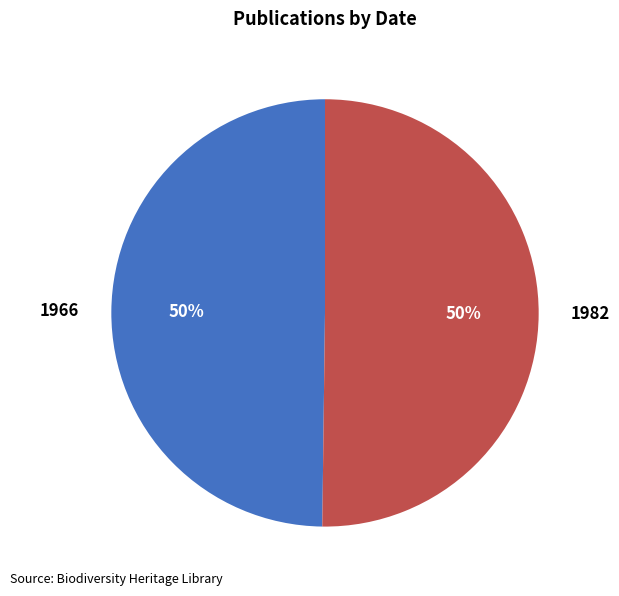

Is it true that 1982 is 50% of the pie?

True